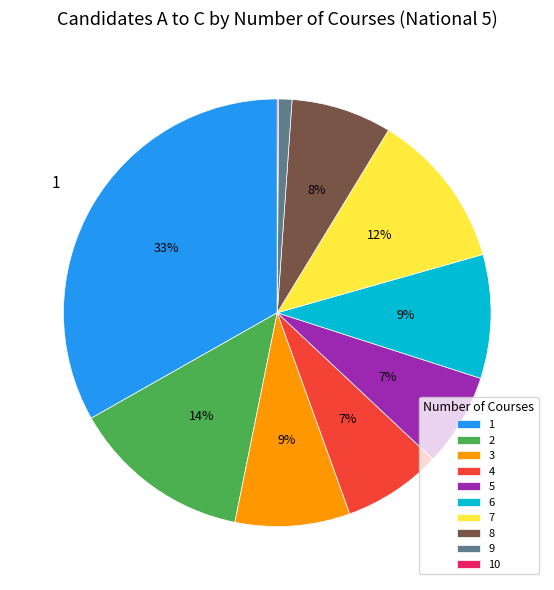

The 2 slice represents 1% of the pie. True or false?

False